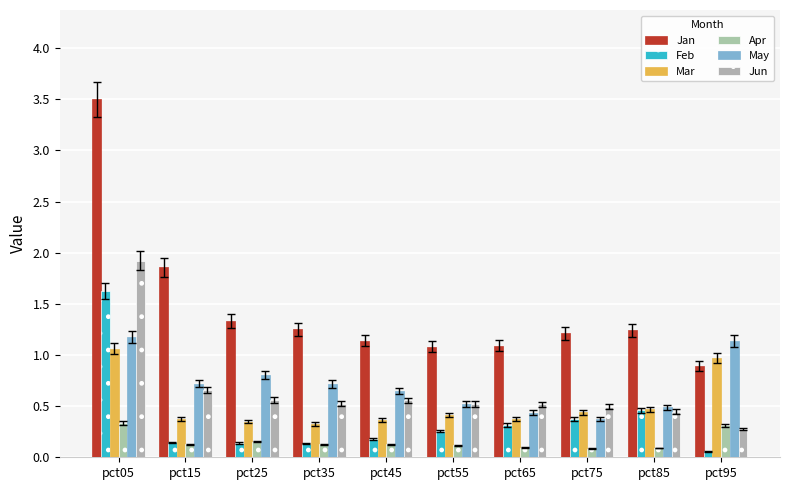

True or false: Apr has a value of 0.1 at pct85.

True